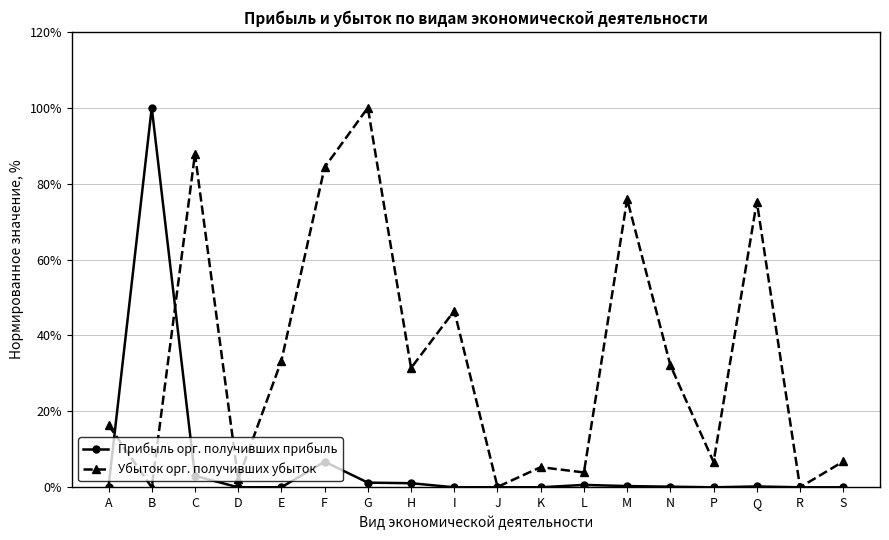

True or false: Прибыль орг. получивших прибыль and Убыток орг. получивших убыток cross at least once.

True